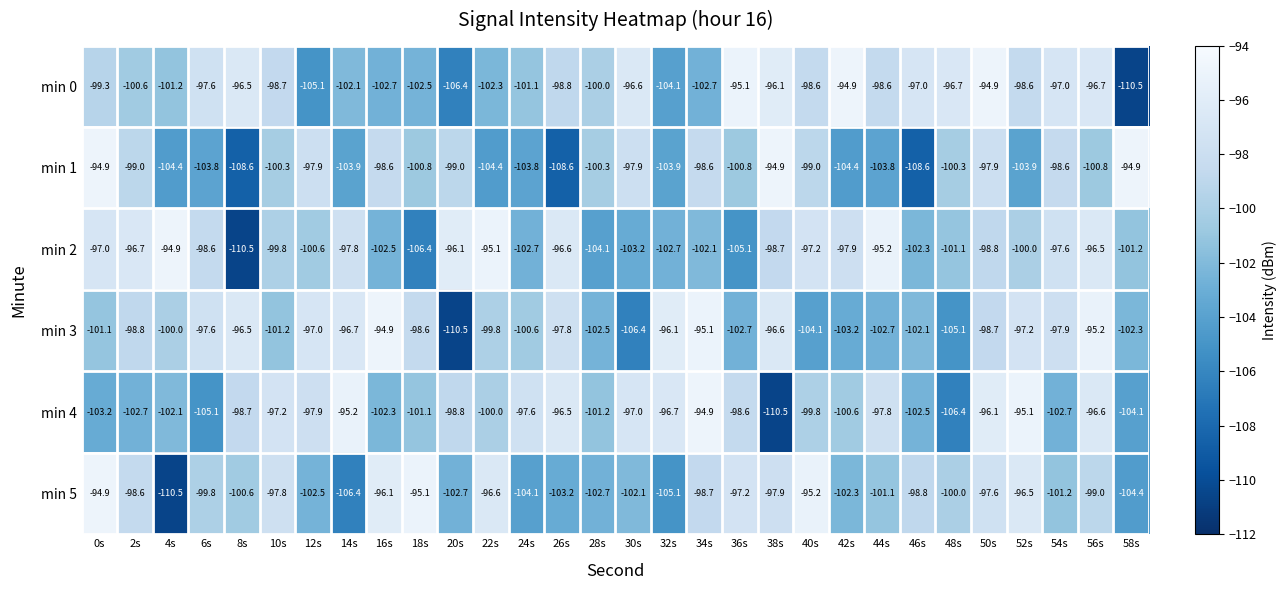

What is the total value across all series at 34s?

-592.1